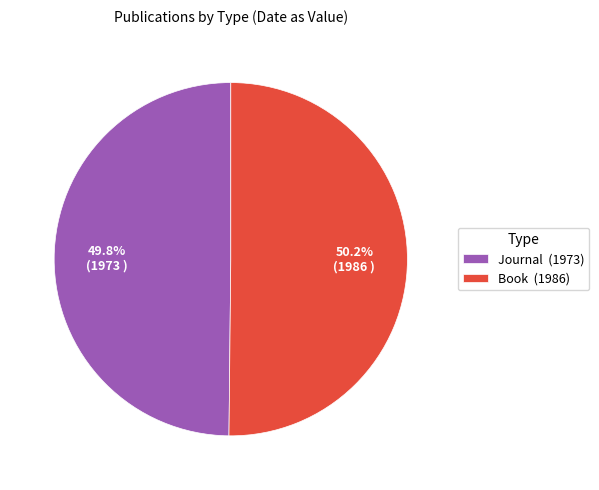

To the nearest percent, what is the average slice percentage?

50%